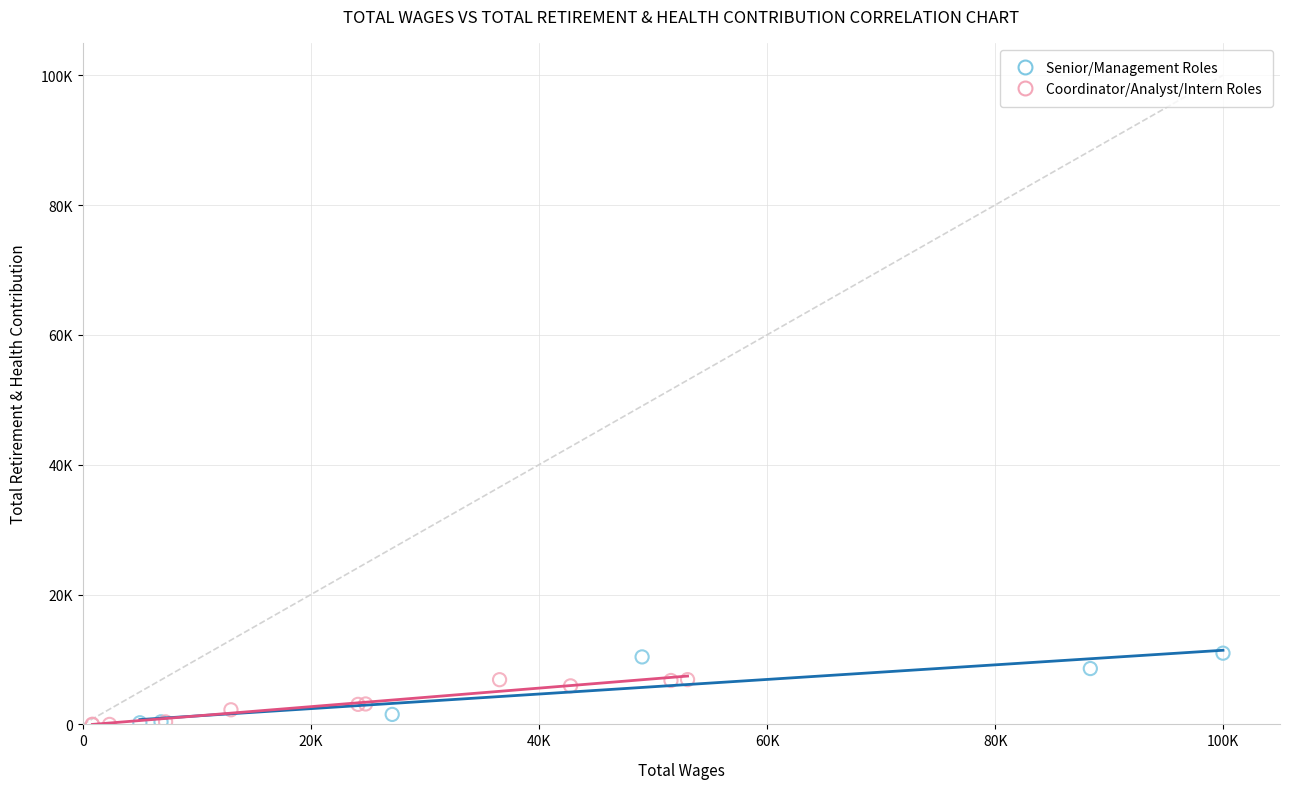

What are all the series names shown in the legend?

Senior/Management Roles, Coordinator/Analyst/Intern Roles